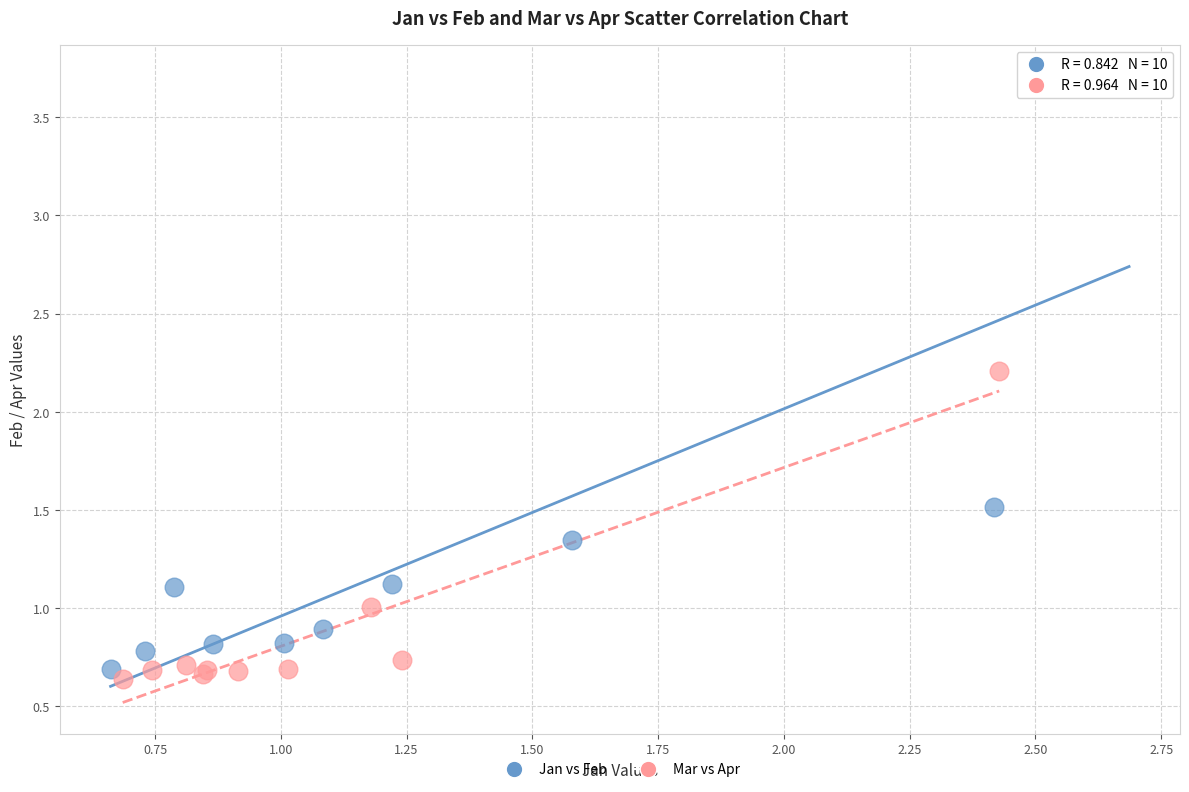

Which series contains the highest Y value?

Jan vs Feb